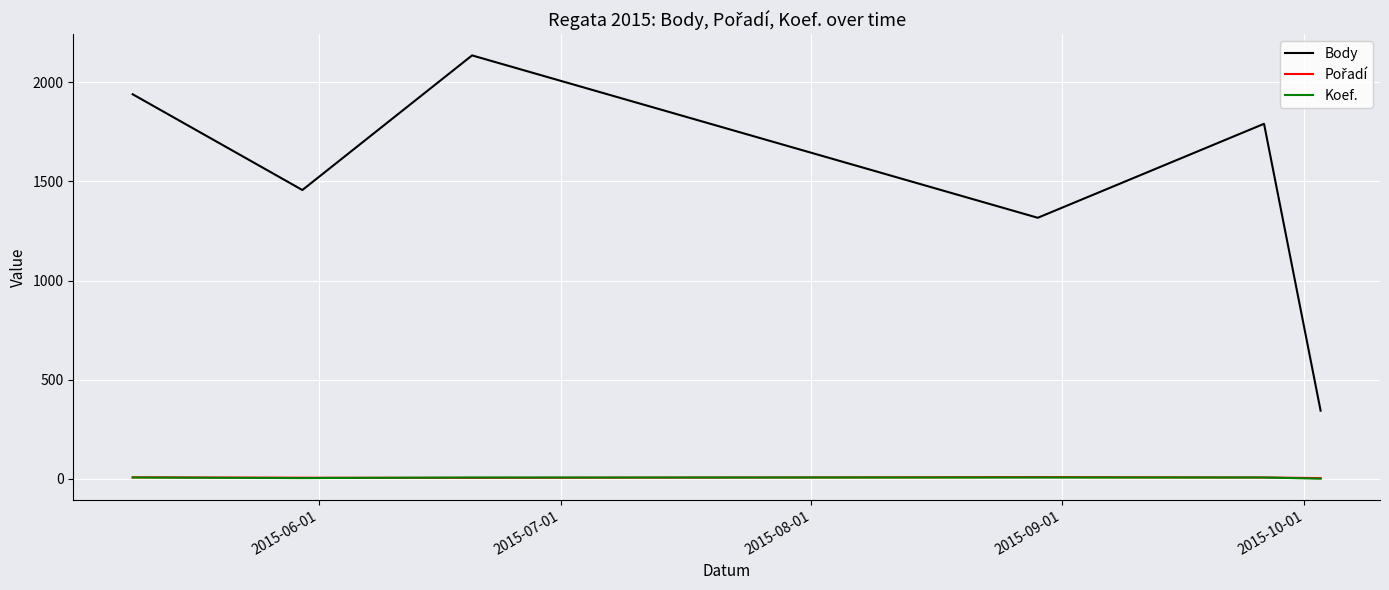

Where does the Pořadí series first go above 7?

2015-06-01